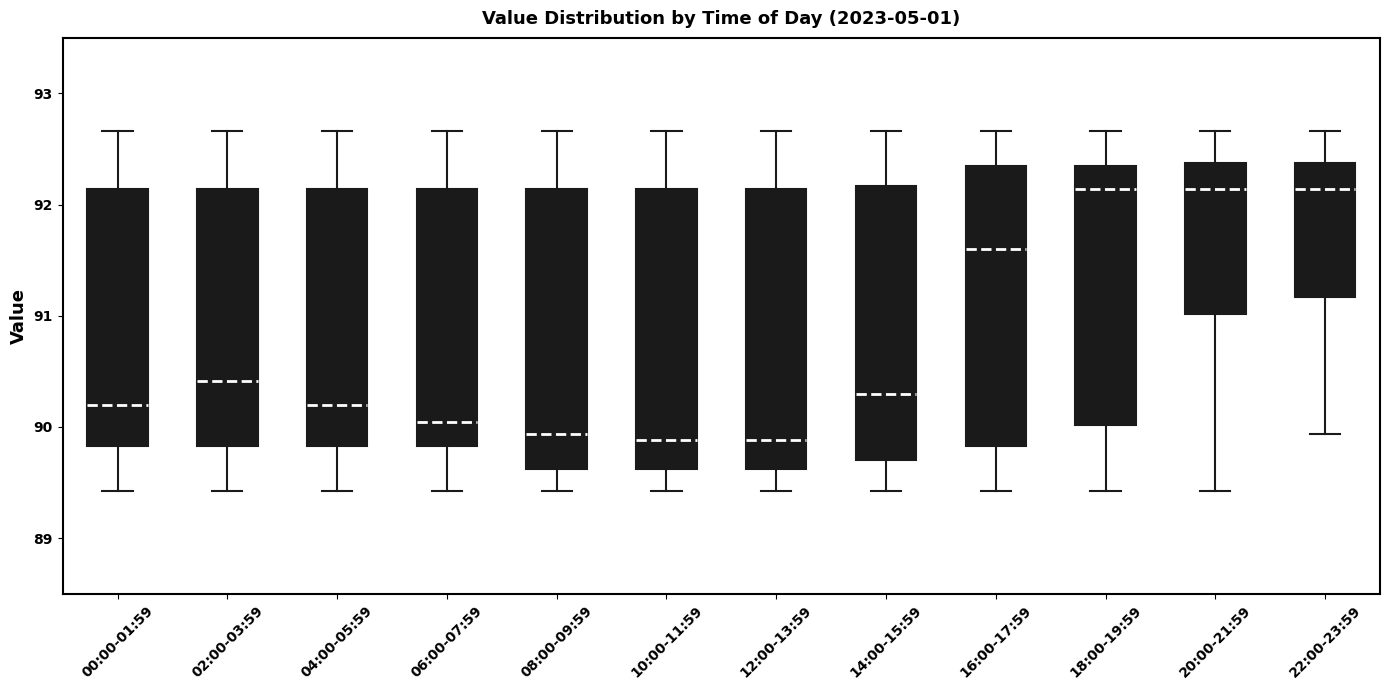

Reading left to right, transcribe this box plot: for each box, give where its median line is, the range the box spans, and where its two whiskers end, as read against the y-axis. The values are not printed on the chart, so give them approximately, as read against the axis.

00:00-01:59: median 90.2, box 89.8 to 92.1, whiskers 89.4 to 92.7
02:00-03:59: median 90.4, box 89.8 to 92.1, whiskers 89.4 to 92.7
04:00-05:59: median 90.2, box 89.8 to 92.1, whiskers 89.4 to 92.7
06:00-07:59: median 90.0, box 89.8 to 92.1, whiskers 89.4 to 92.7
08:00-09:59: median 89.9, box 89.6 to 92.1, whiskers 89.4 to 92.7
10:00-11:59: median 89.9, box 89.6 to 92.1, whiskers 89.4 to 92.7
12:00-13:59: median 89.9, box 89.6 to 92.1, whiskers 89.4 to 92.7
14:00-15:59: median 90.3, box 89.7 to 92.2, whiskers 89.4 to 92.7
16:00-17:59: median 91.6, box 89.8 to 92.4, whiskers 89.4 to 92.7
18:00-19:59: median 92.1, box 90.0 to 92.4, whiskers 89.4 to 92.7
20:00-21:59: median 92.1, box 91.0 to 92.4, whiskers 89.4 to 92.7
22:00-23:59: median 92.1, box 91.2 to 92.4, whiskers 89.9 to 92.7